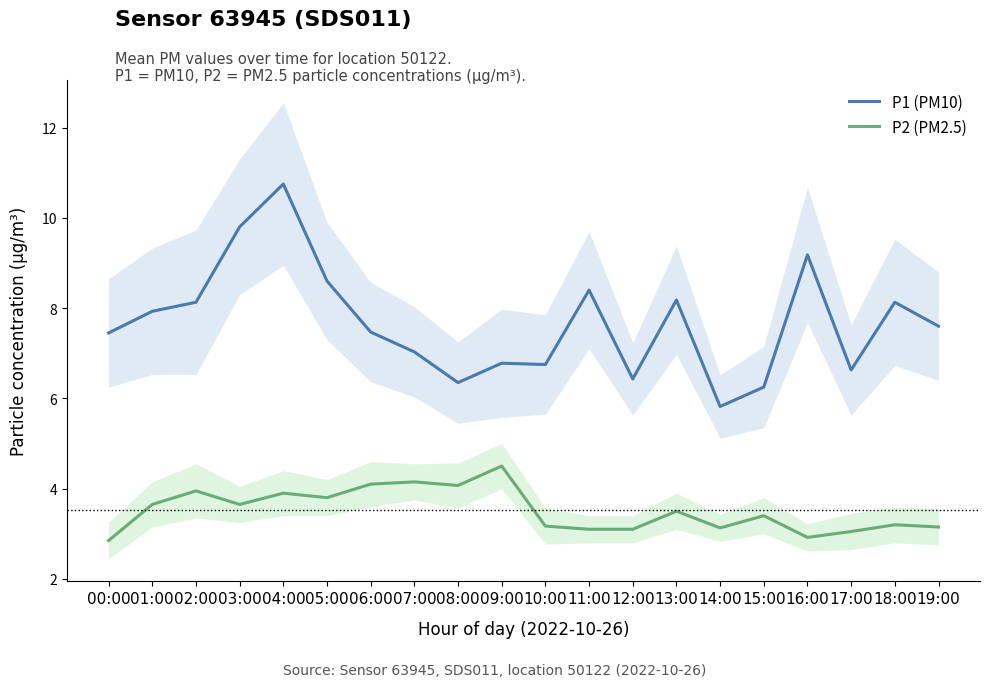

What is the maximum value shown in the chart?

10.8